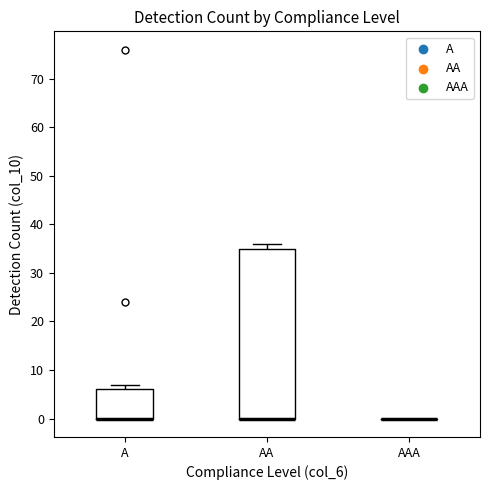

Reading left to right, transcribe this box plot: for each box, give where its median line is, the range the box spans, and where its two whiskers end, as read against the y-axis. The values are not printed on the chart, so give them approximately, as read against the axis.

A: median 0 (drawn on the box's lower edge), box 0 to 6, whiskers 0 to 7
AA: median 0 (drawn on the box's lower edge), box 0 to 35, whiskers 0 to 36
AAA: box collapsed to a line at 0, whiskers 0 to 0